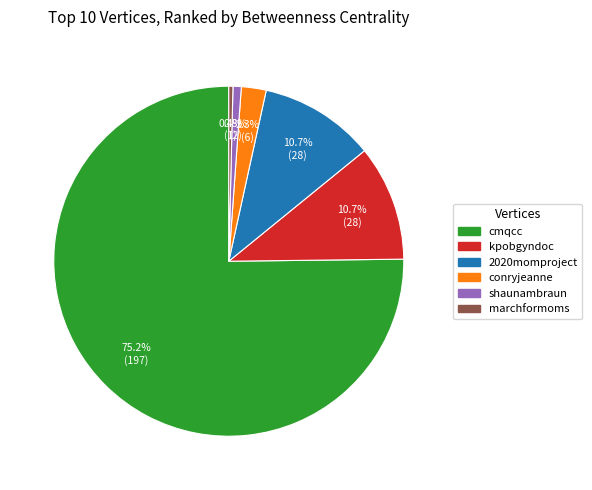

True or false: kpobgyndoc accounts for 11% of the total.

True